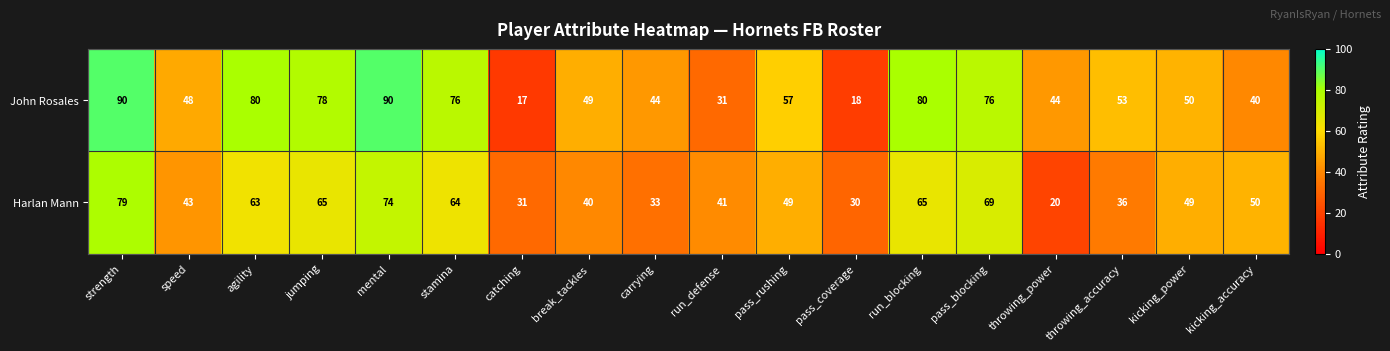

What is the approximate value of Harlan Mann at carrying, to the nearest 10?

30